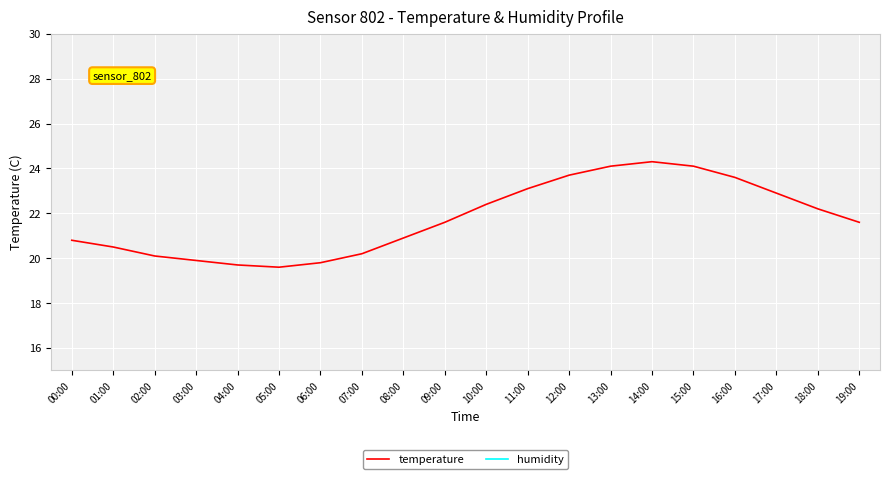

What is the greatest value displayed?

83.6